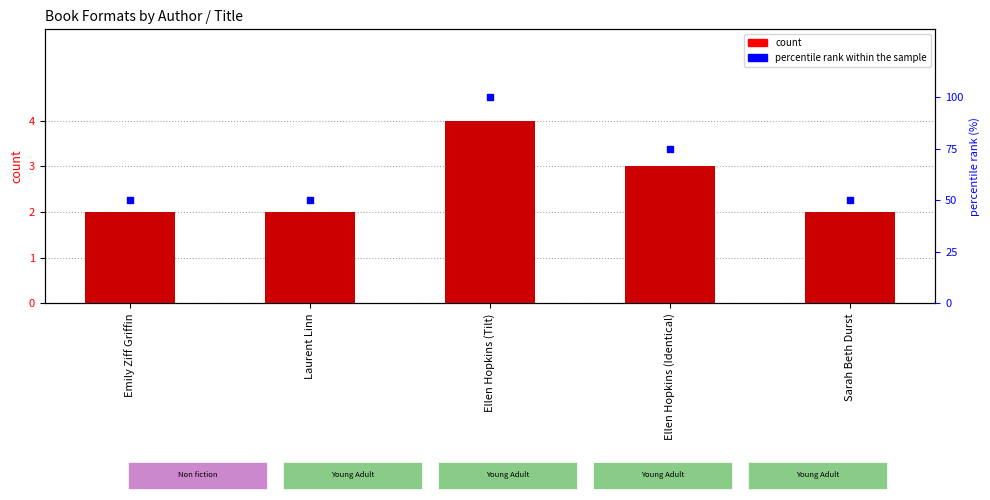

Which series has the largest total across all categories?

percentile rank within the sample